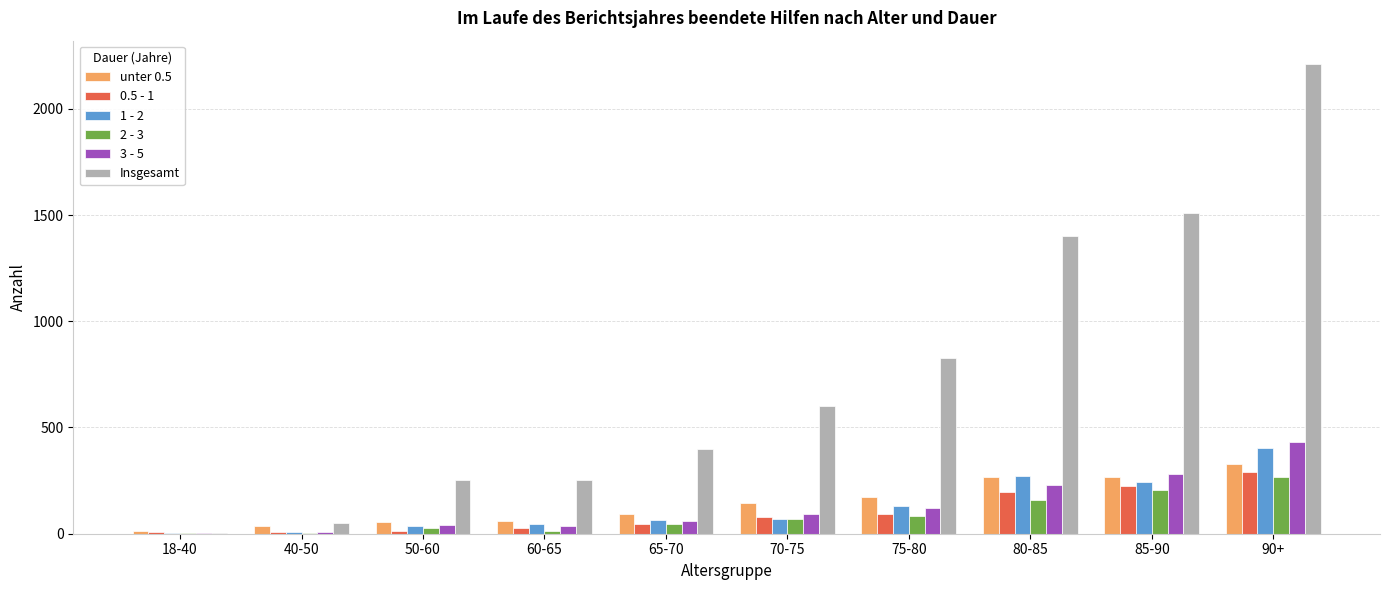

What is the greatest value displayed?

2210